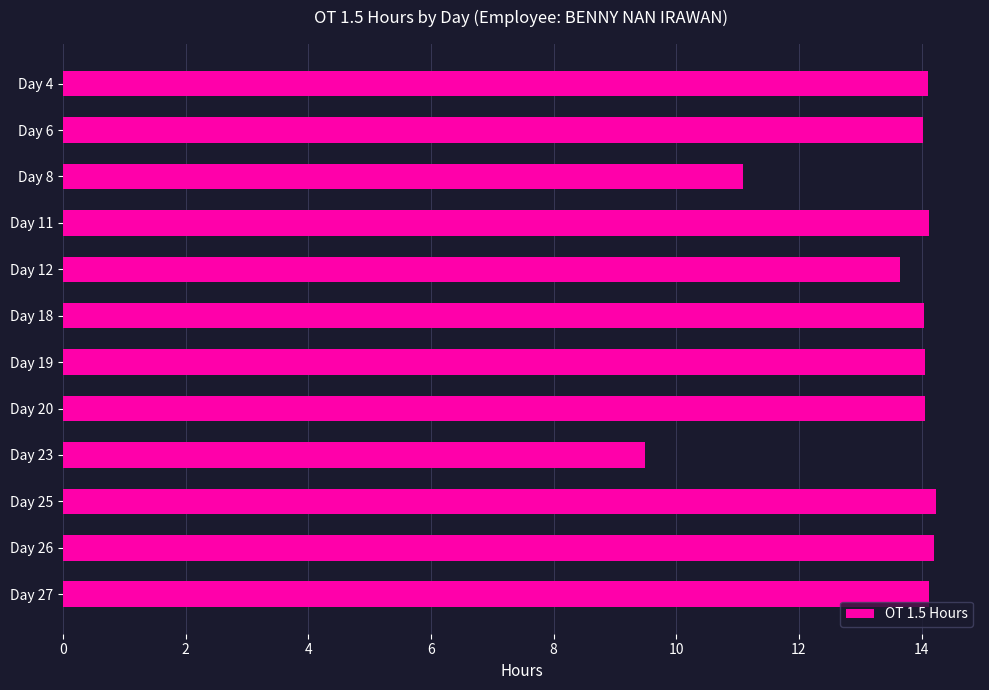

What is the change in value from Day 8 to Day 11?

+3.0